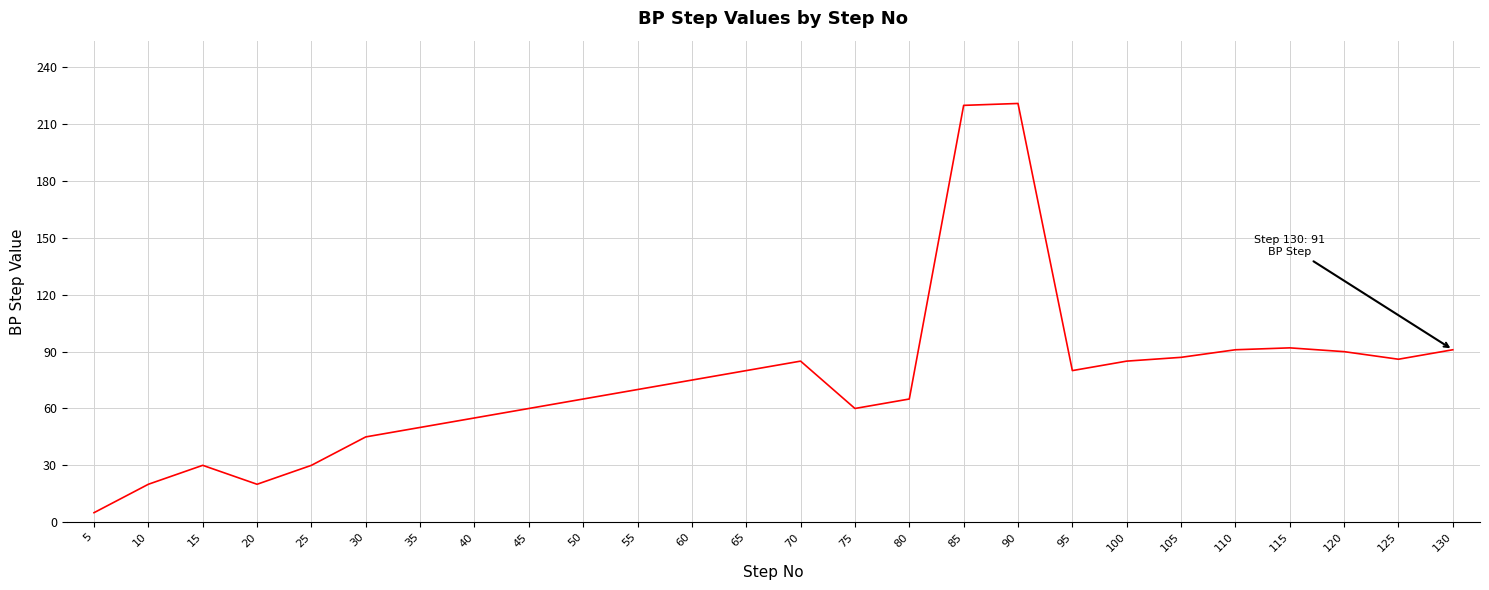

The value at 75 is 20. True or false?

False